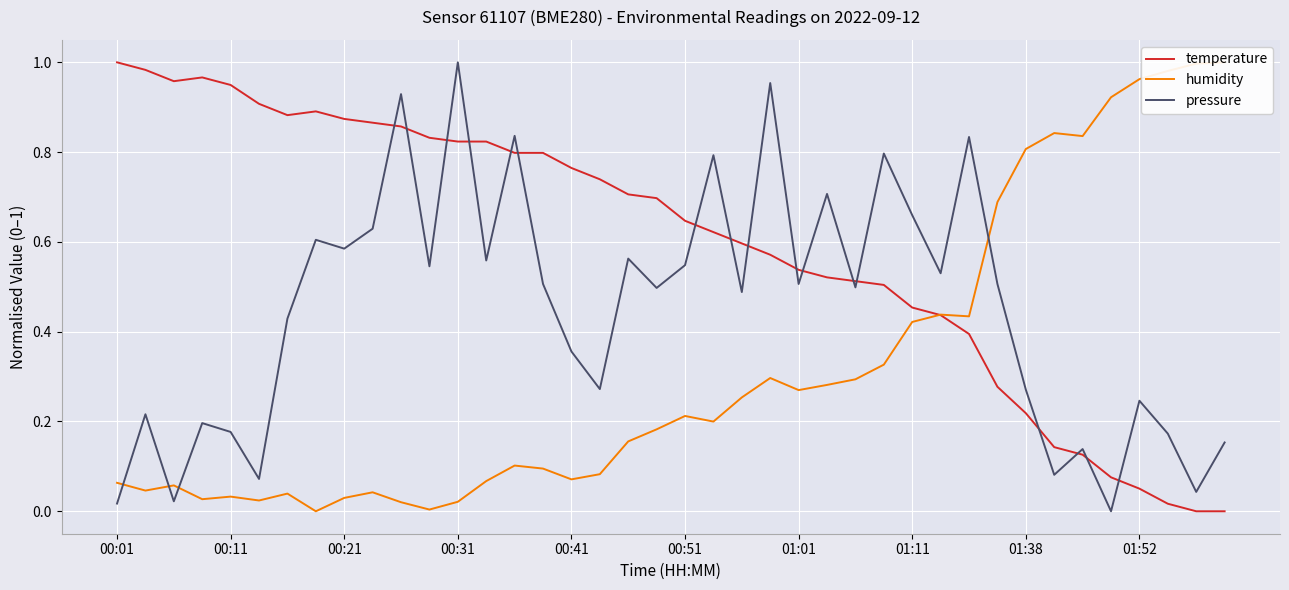

After their last crossing, which series has the higher values: temperature or pressure?

pressure